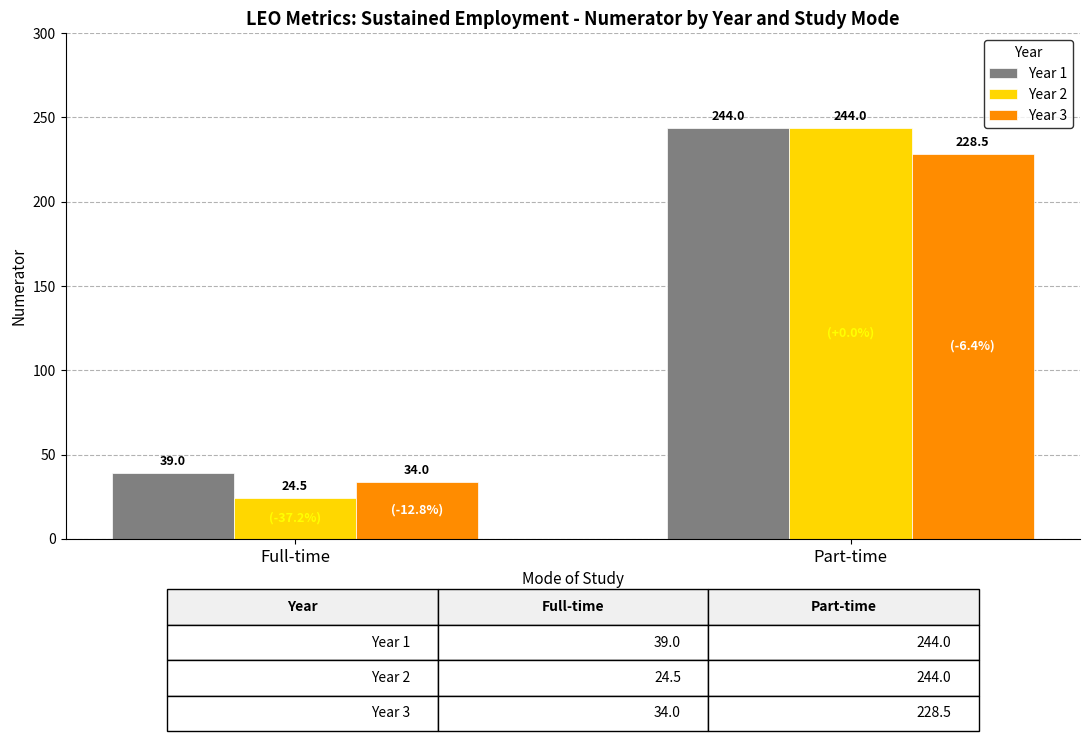

List the labels in order of Year 1 value, largest first.

Part-time, Full-time